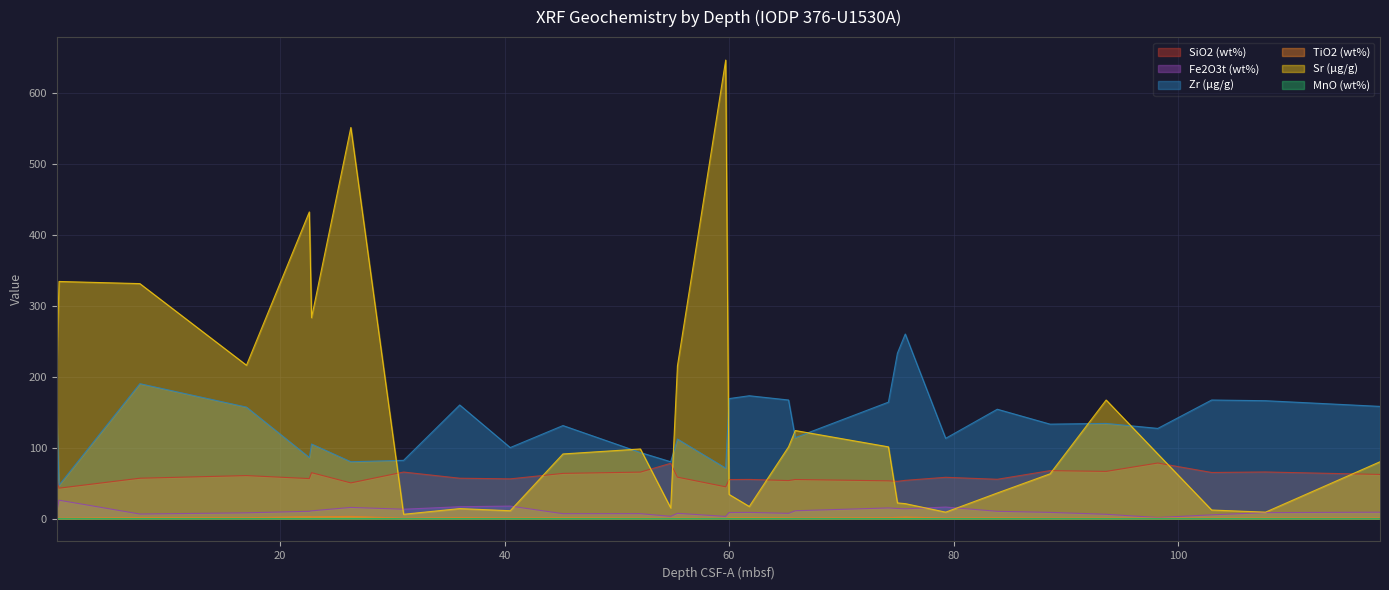

Reading left to right, what are all the values shown in this chart?

SiO2 (wt%): 57.8	42.8	56.8	60.5	56.3	64.6	50.2	65.5	56.8	55.9	63.6	65.4	77.8	58.3	44.7	54.9	55.1	53.5	55.0	53.1	52.4	53.8	58.1	55.3	67.5	66.4	78.2	64.9	65.6	62.1
Fe2O3t (wt%): 9.9	25.8	6.3	8.1	10.2	10.9	15.7	13.1	16.6	17.5	6.8	6.9	3.1	7.4	3.0	8.4	8.7	7.3	11.0	14.9	14.2	13.7	16.2	10.2	8.7	6.0	1.4	5.2	8.3	8.9
Zr (µg/g): 150.0	47.0	190.0	157.0	86.0	105.0	80.0	82.0	160.0	100.0	131.0	93.0	80.0	112.0	71.0	169.0	173.0	167.0	114.0	164.0	233.0	260.0	113.0	154.0	133.0	134.0	127.0	167.0	166.0	158.0
TiO2 (wt%): 1.3	0.5	1.3	1.1	2.6	2.4	3.0	0.5	1.4	0.8	1.1	0.7	0.5	0.7	0.3	1.1	1.2	1.0	0.7	1.2	1.7	2.1	0.8	1.0	0.6	0.7	0.7	0.7	0.8	0.8
Sr (µg/g): 220.0	334.0	331.0	216.0	432.0	283.0	551.0	6.0	14.0	11.0	91.0	98.0	15.0	215.0	646.0	34.0	17.0	101.0	124.0	101.0	22.0	21.0	9.0	36.0	63.0	167.0	91.0	12.0	9.0	80.0
MnO (wt%): 0.0	0.0	0.0	0.0	0.1	0.1	0.1	0.0	0.0	0.0	0.0	0.0	0.0	0.0	0.0	0.0	0.0	0.0	0.0	0.0	0.0	0.0	0.0	0.0	0.0	0.0	0.0	0.0	0.0	0.0